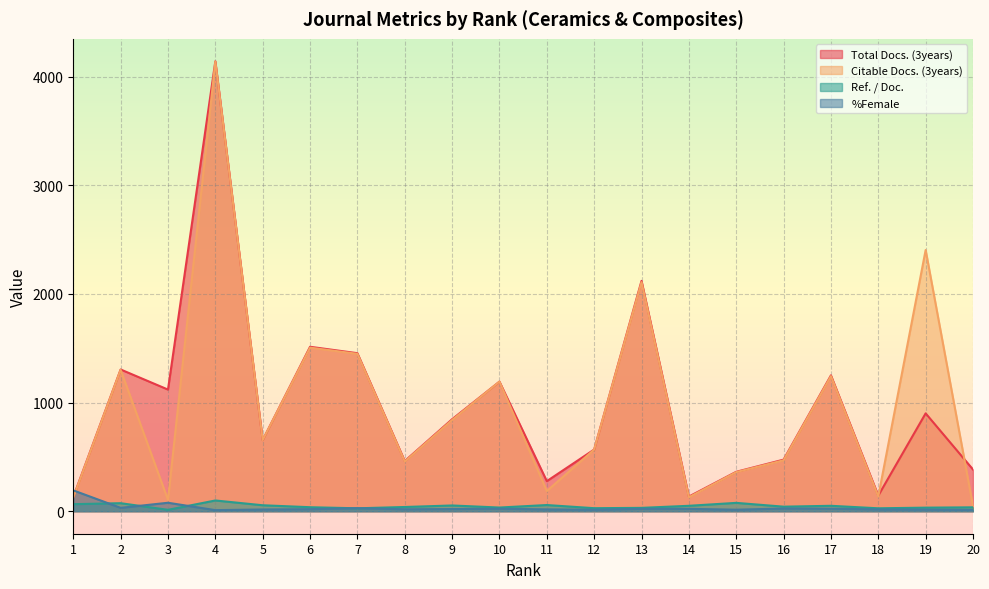

How many lines are shown in the chart?

4